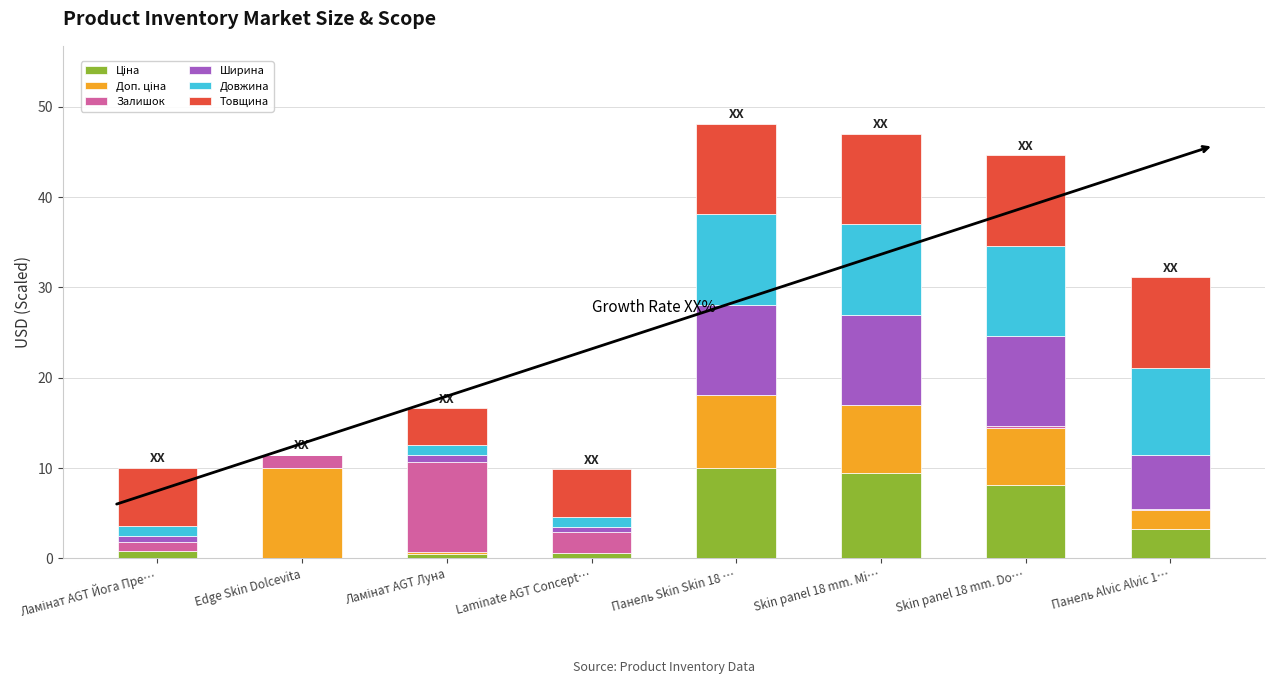

At Ламінат AGT Луна, list the series in order from largest to smallest.

Залишок, Товщина, Довжина, Ширина, Ціна, Доп. ціна